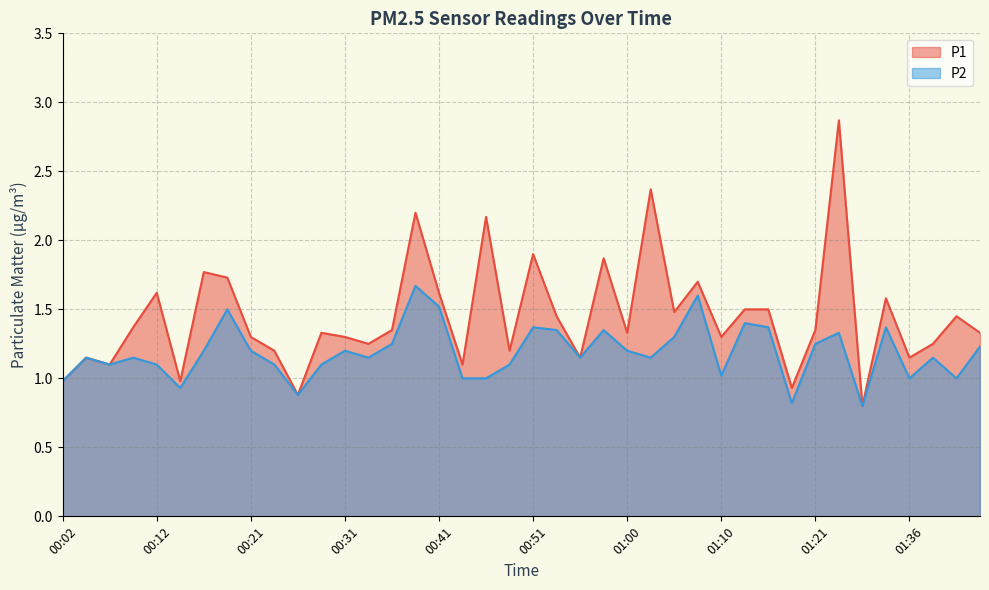

Where does the P2 series first go above 1?

00:04